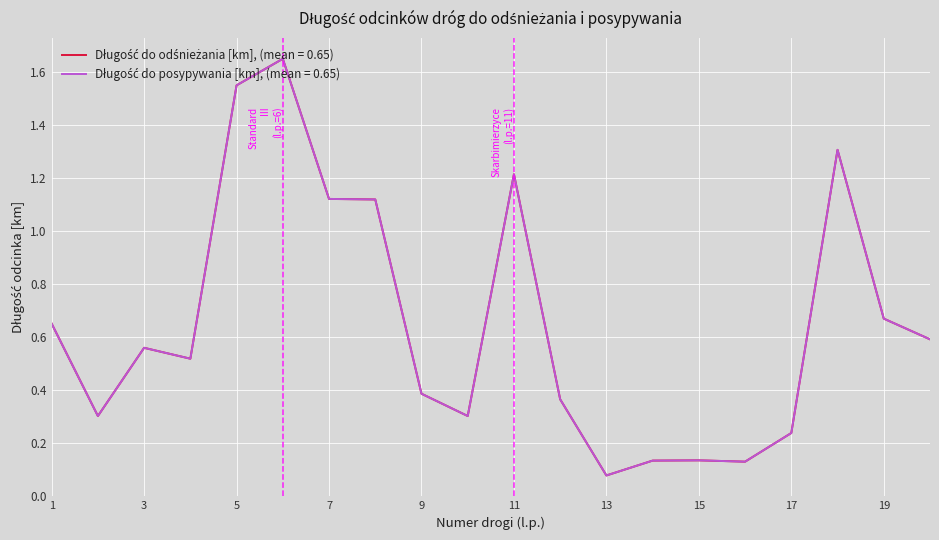

What is the greatest value displayed?

1.6